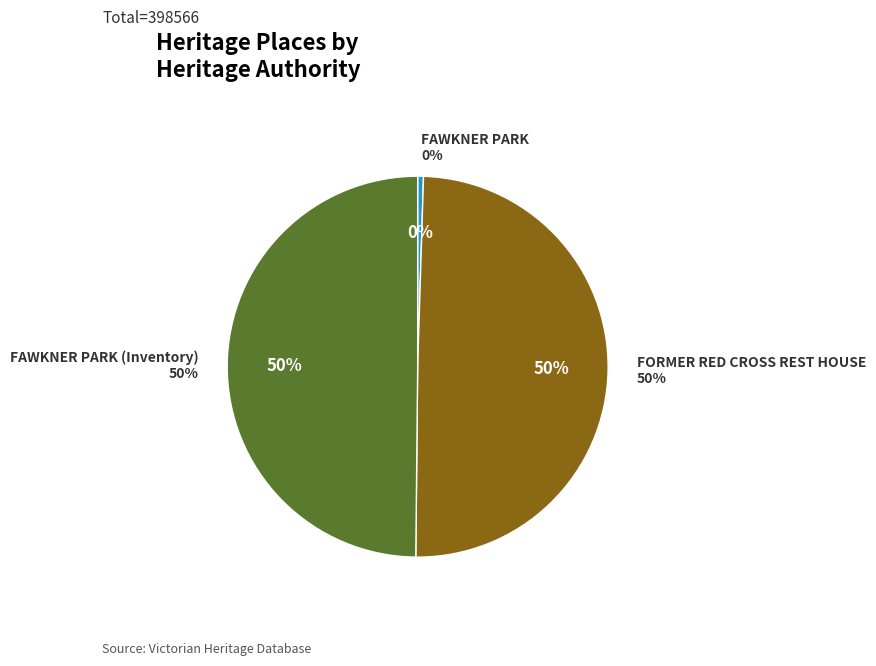

Combined, do FAWKNER PARK and FAWKNER PARK (Inventory) account for over 50%?

Yes